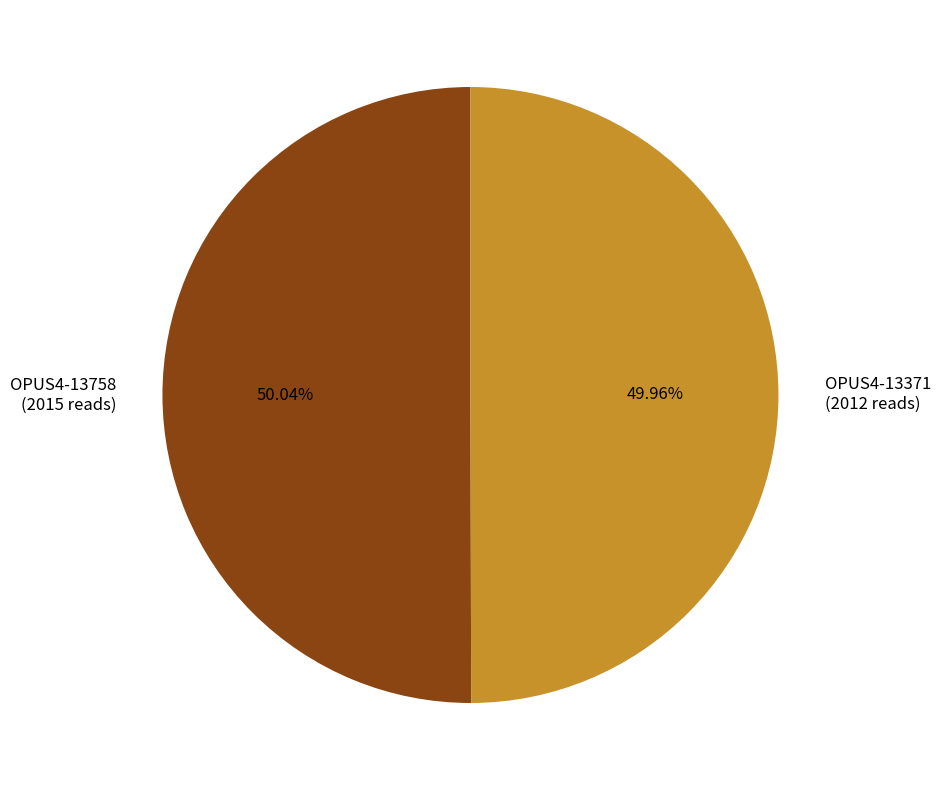

Is there any slice that represents more than half of the pie?

Yes